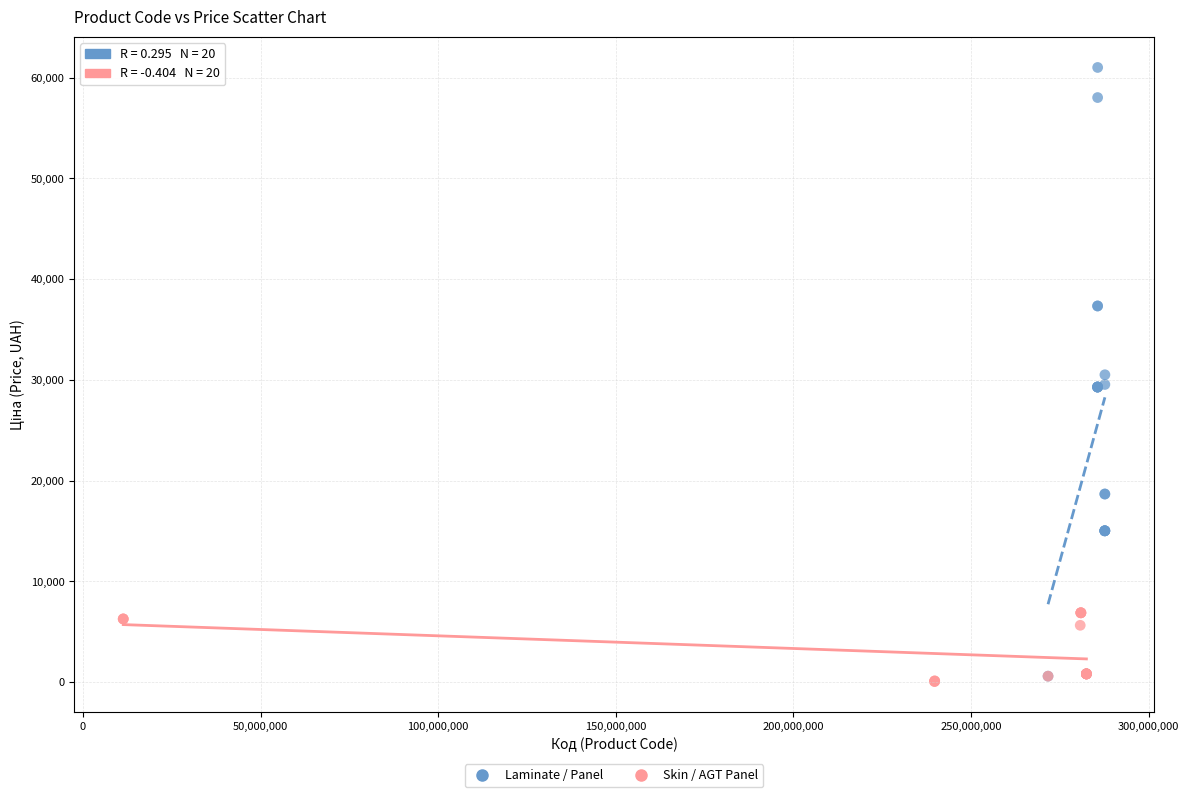

Which series has the largest Y range (max minus min)?

Laminate / Panel